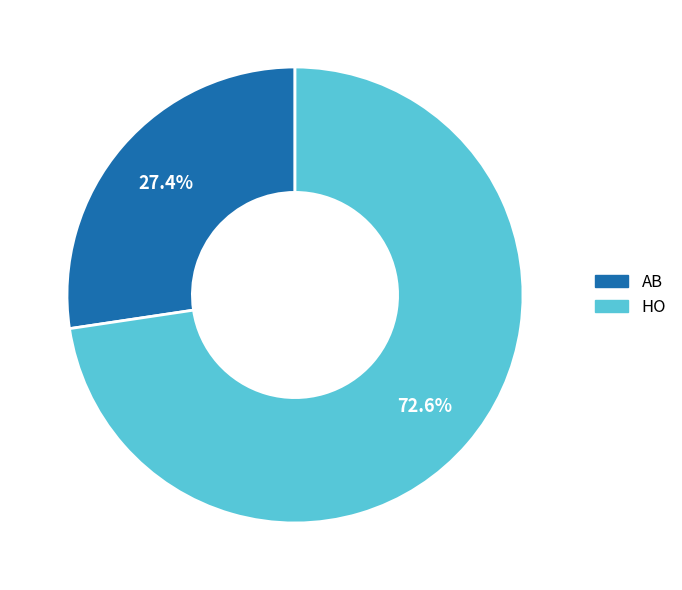

To the nearest percent, what is the combined percentage of HO and AB?

100%